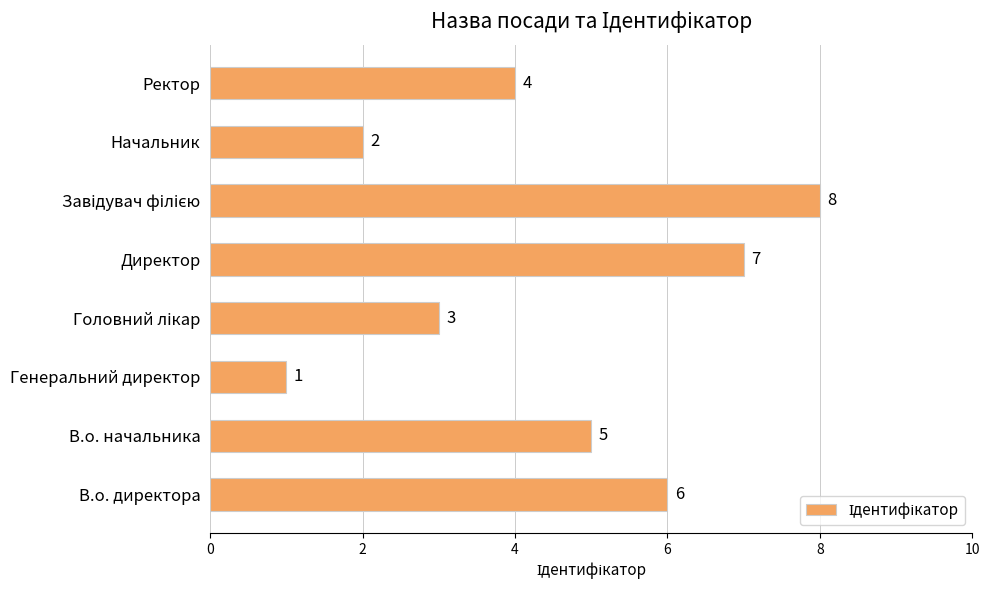

What value does the data have at В.о. начальника?

5